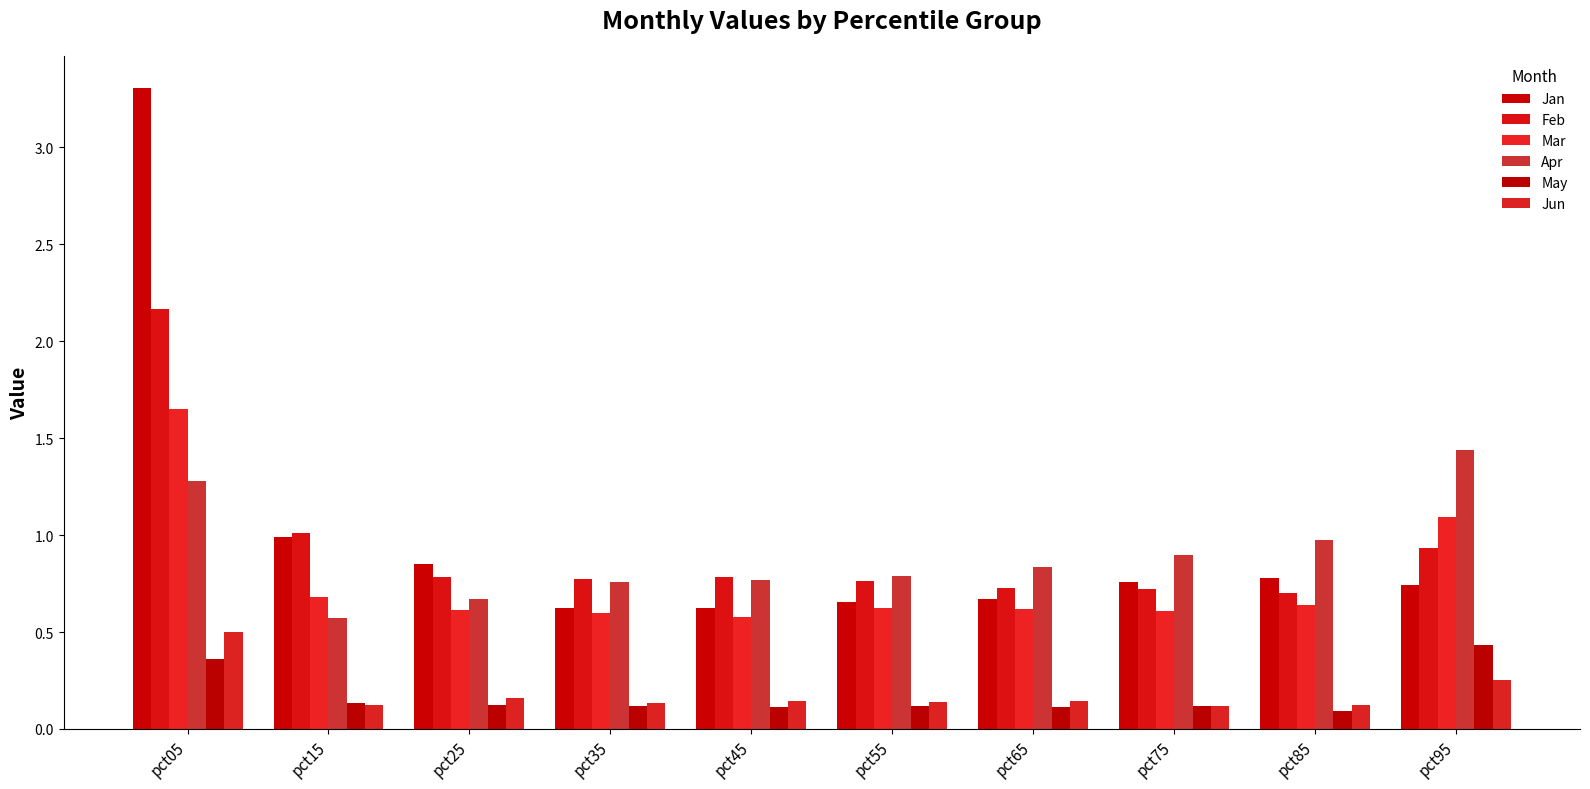

How many bars are there in total?

60